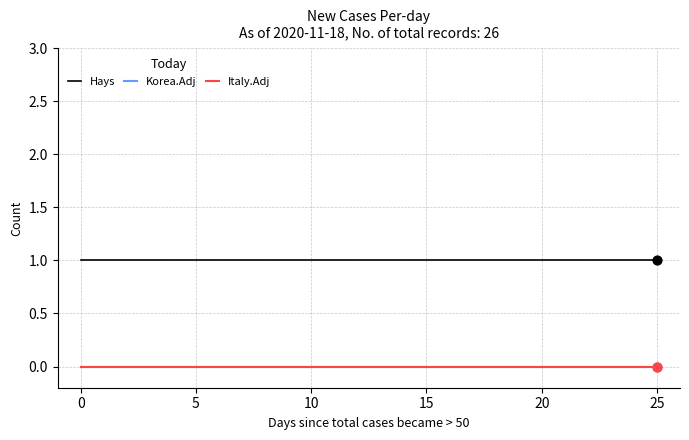

Does the chart have visible grid lines?

Yes